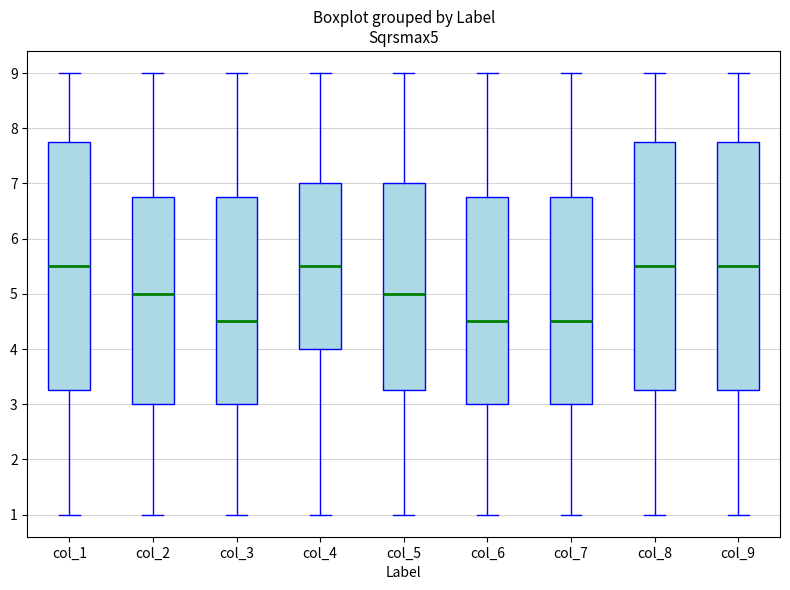

Where does the lower whisker of the box for col_5 end on the y-axis? The values are not printed on the chart, so give them approximately, as read against the axis.

1.0